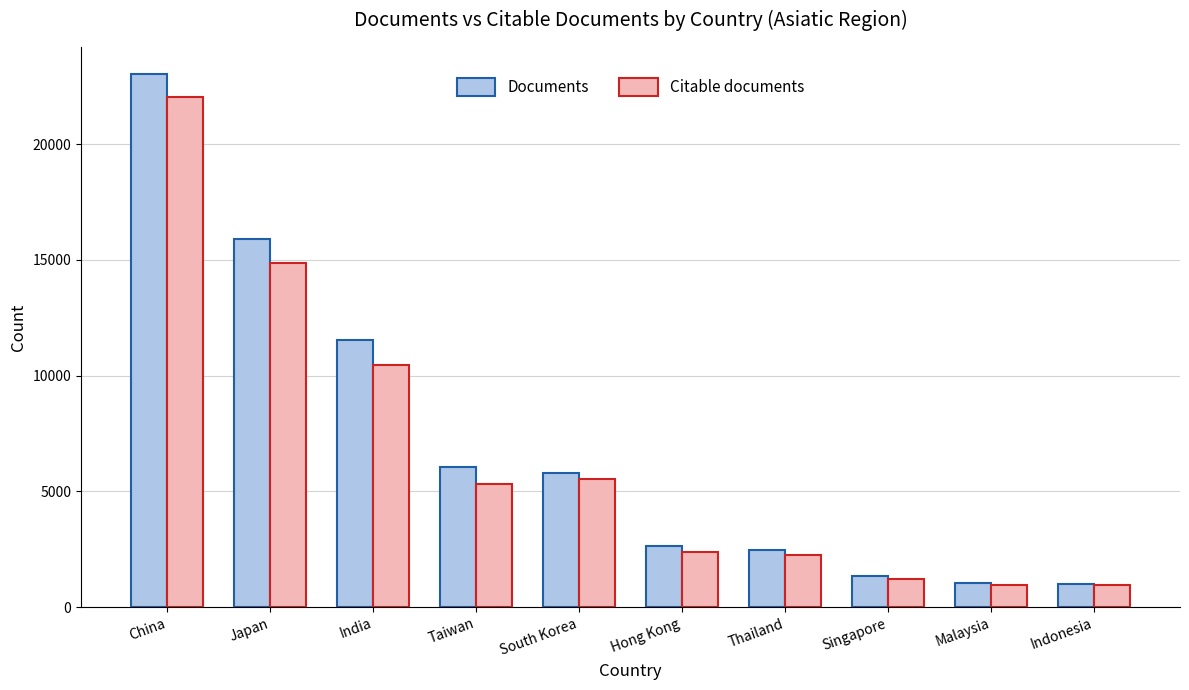

The value of Documents at China is 5443. True or false?

False